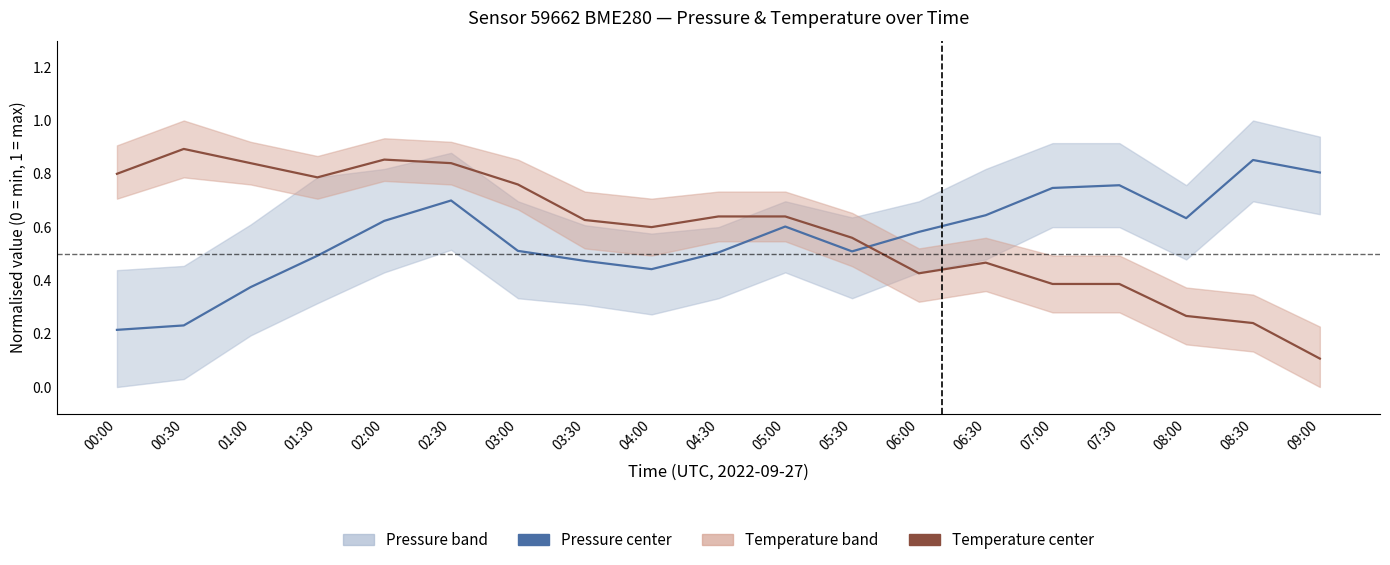

How many lines are shown in the chart?

2